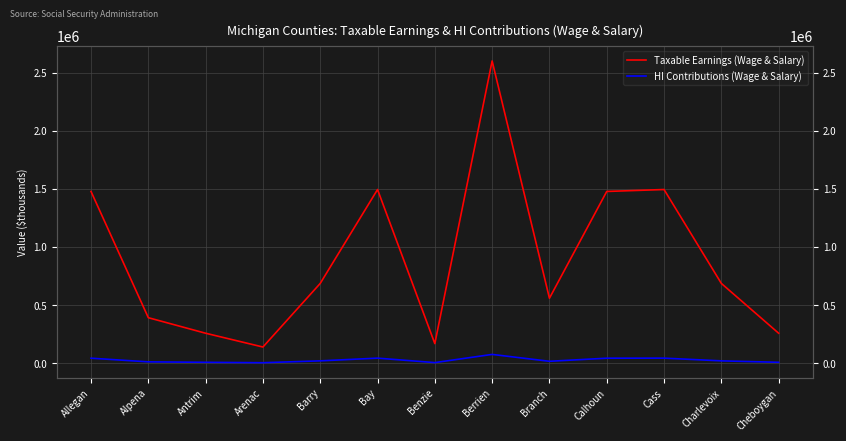

Which series changed the most between Allegan and Cheboygan?

Taxable Earnings (Wage & Salary)